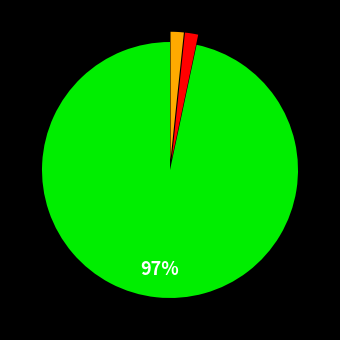

Is there any slice that represents more than half of the pie?

Yes